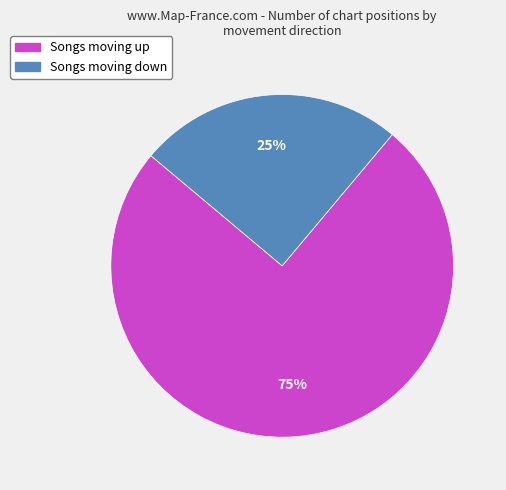

To the nearest percent, what is the difference between the largest and smallest slice percentages?

50%